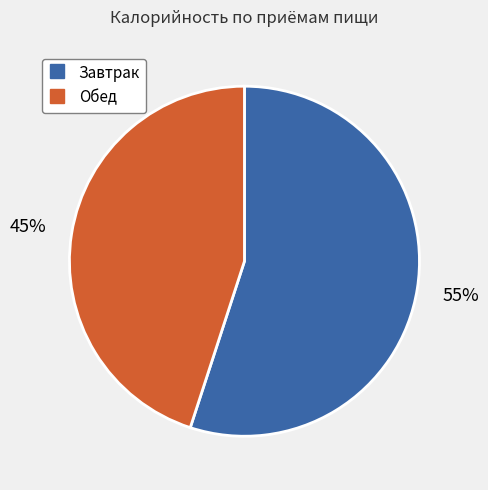

To the nearest percent, what is the difference between the largest and smallest slice percentages?

10%